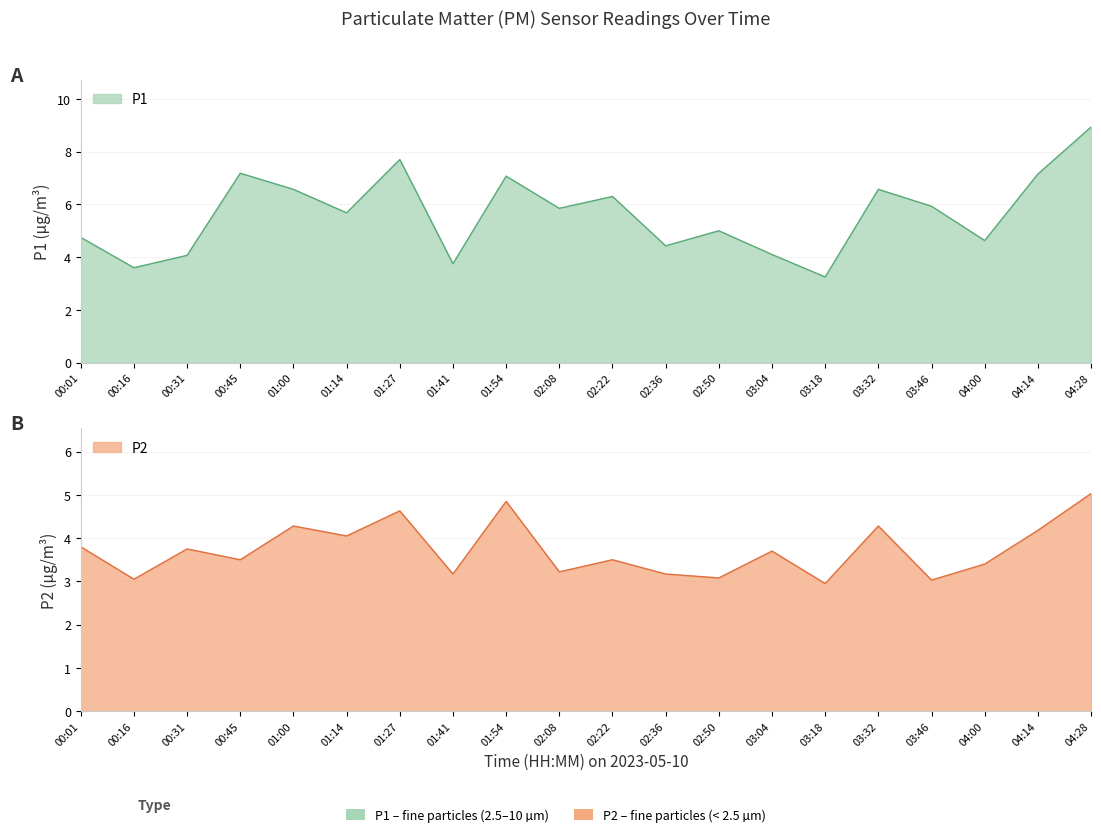

What is the total value across all series at 03:32?

10.9